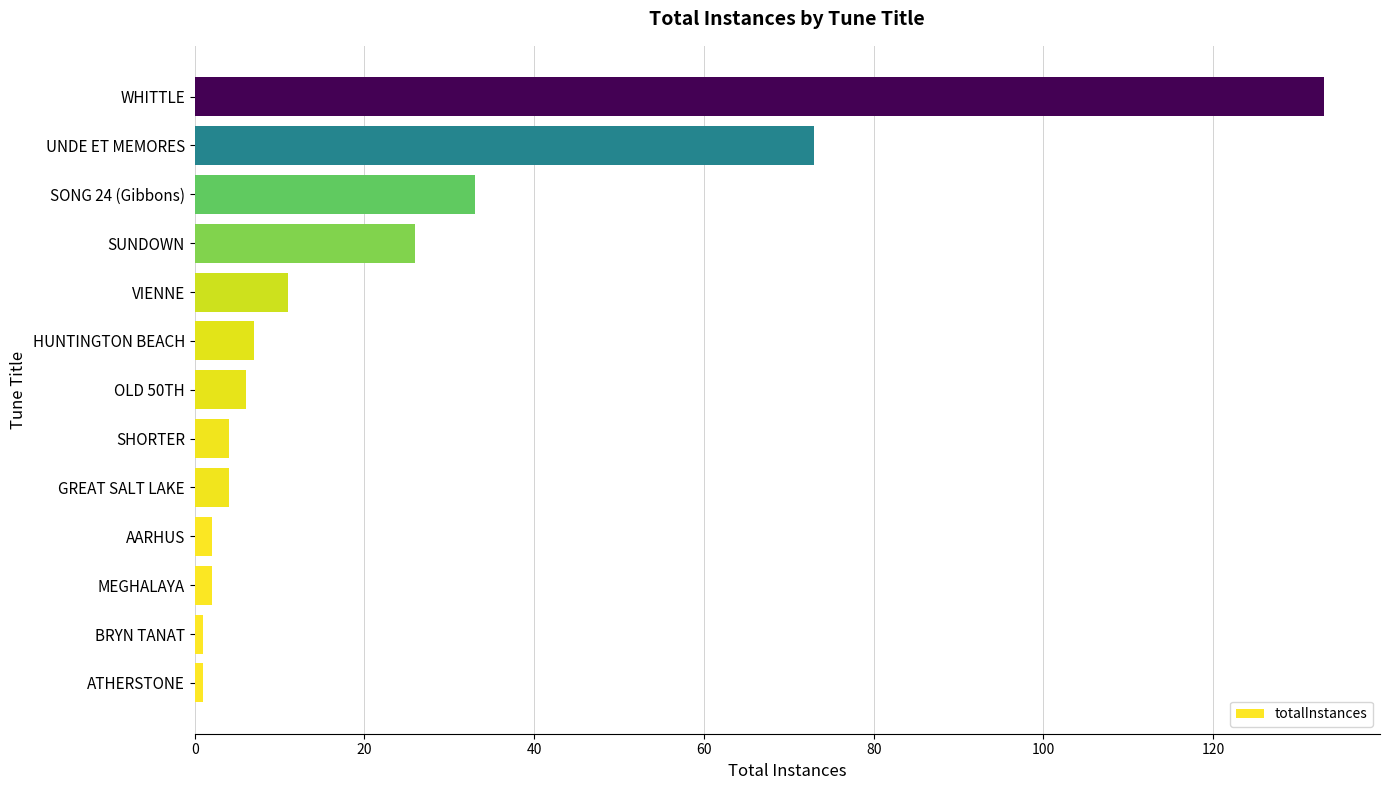

What is the smallest value displayed?

1